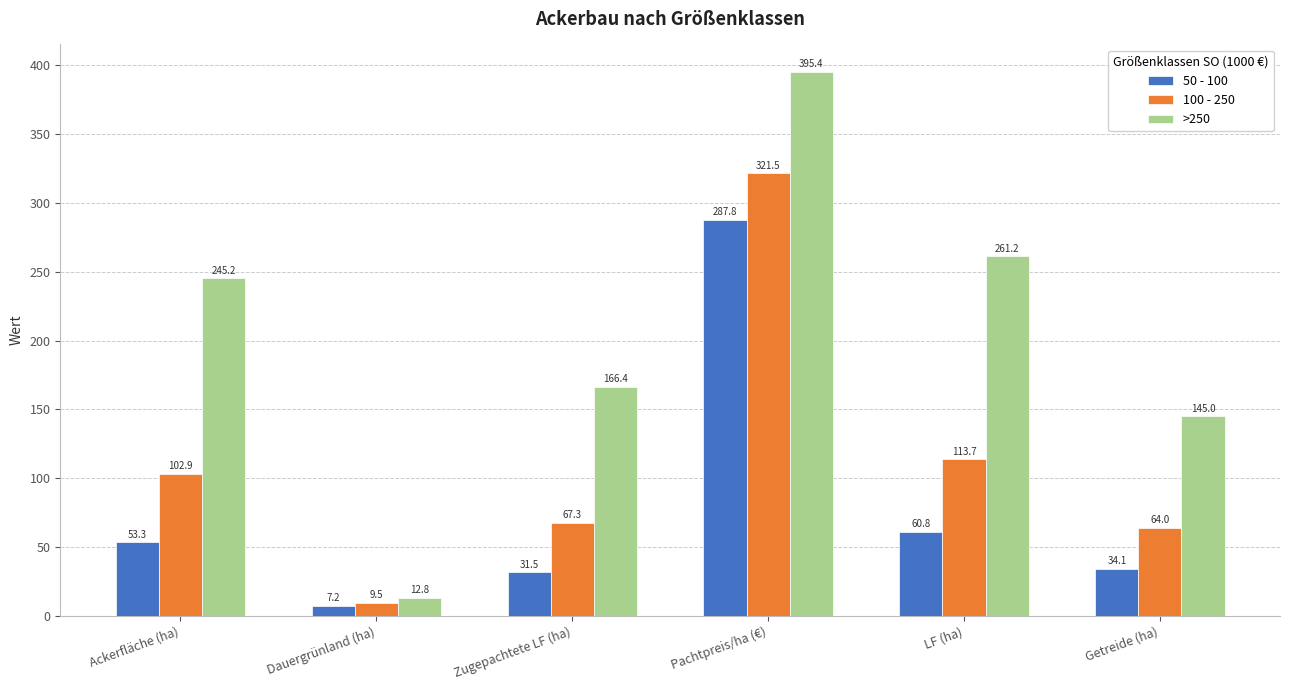

What is the difference between the 50 - 100 values at Ackerfläche (ha) and LF (ha)?

7.5